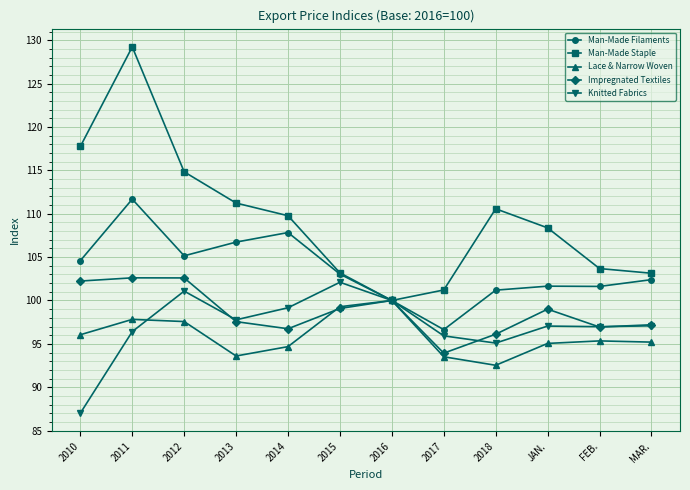

Does the chart have visible grid lines?

Yes